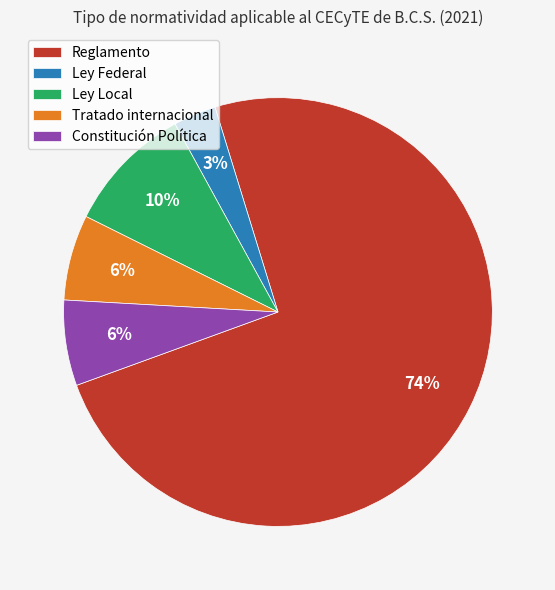

Which category has the smallest portion of the pie?

Ley Federal